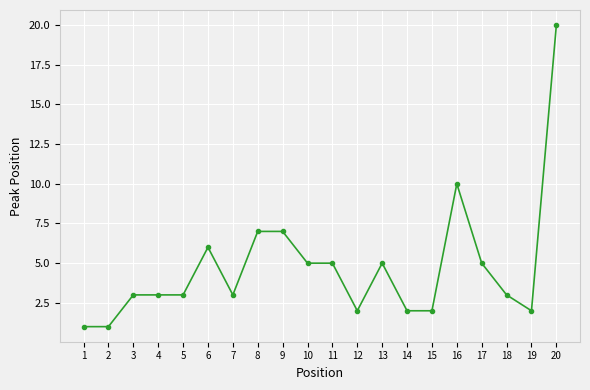

True or false: the data shows 3 at 7.

True